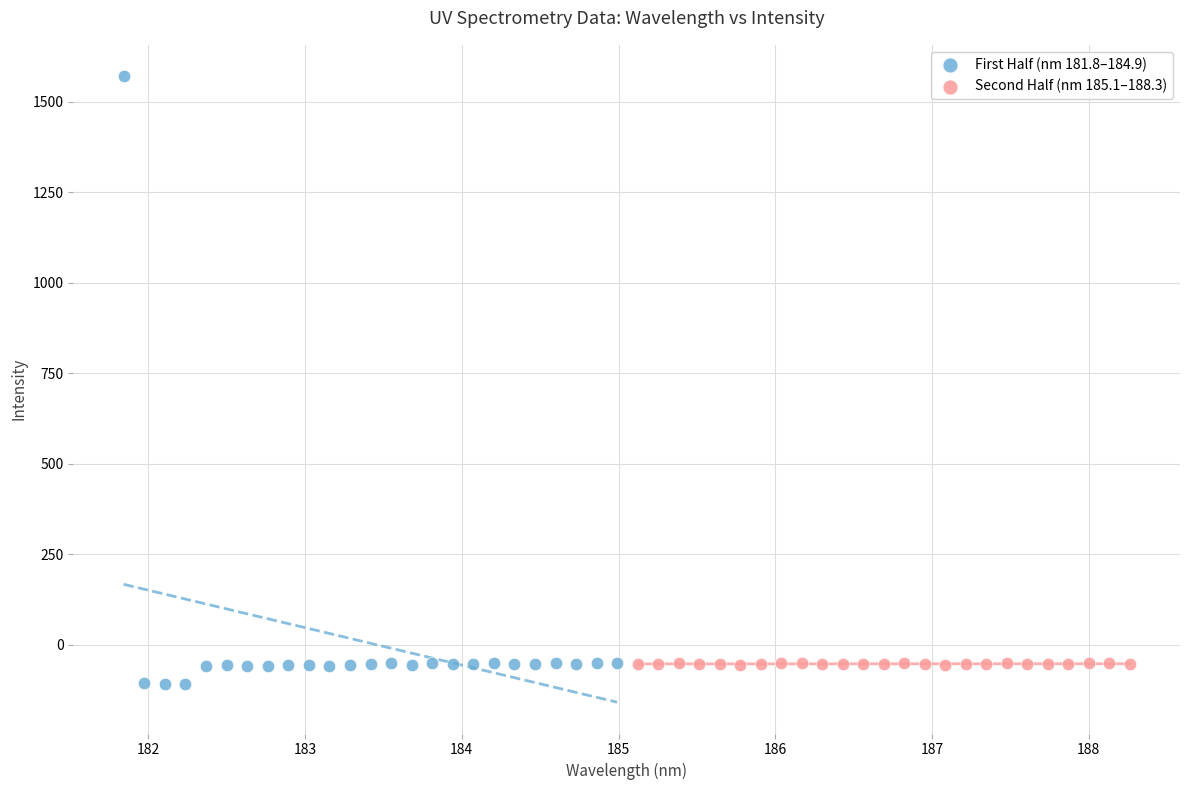

Which series has the largest Y range (max minus min)?

First Half (nm 181.8–184.9)